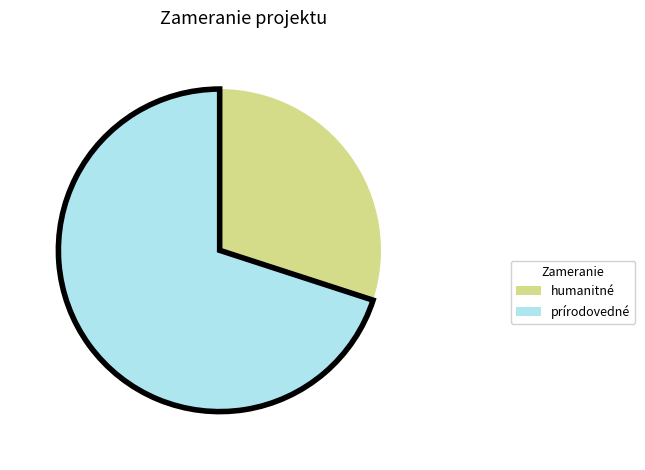

Is it true that prírodovedné is 59% of the pie?

False